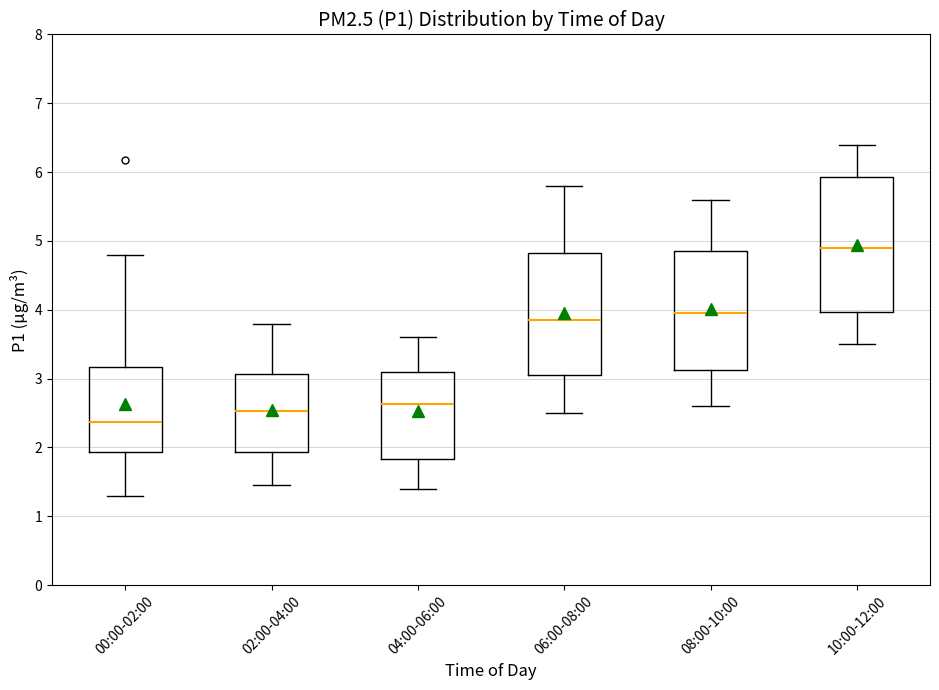

Reading left to right, read every box against the y-axis: the position of its median line, the range the box covers, and the ends of its whiskers. The values are not printed on the chart, so give them approximately, as read against the axis.

00:00-02:00: median 2.4, box 1.9 to 3.2, whiskers 1.3 to 4.8
02:00-04:00: median 2.5, box 1.9 to 3.1, whiskers 1.5 to 3.8
04:00-06:00: median 2.6, box 1.8 to 3.1, whiskers 1.4 to 3.6
06:00-08:00: median 3.9, box 3.1 to 4.8, whiskers 2.5 to 5.8
08:00-10:00: median 4.0, box 3.1 to 4.9, whiskers 2.6 to 5.6
10:00-12:00: median 4.9, box 4.0 to 5.9, whiskers 3.5 to 6.4